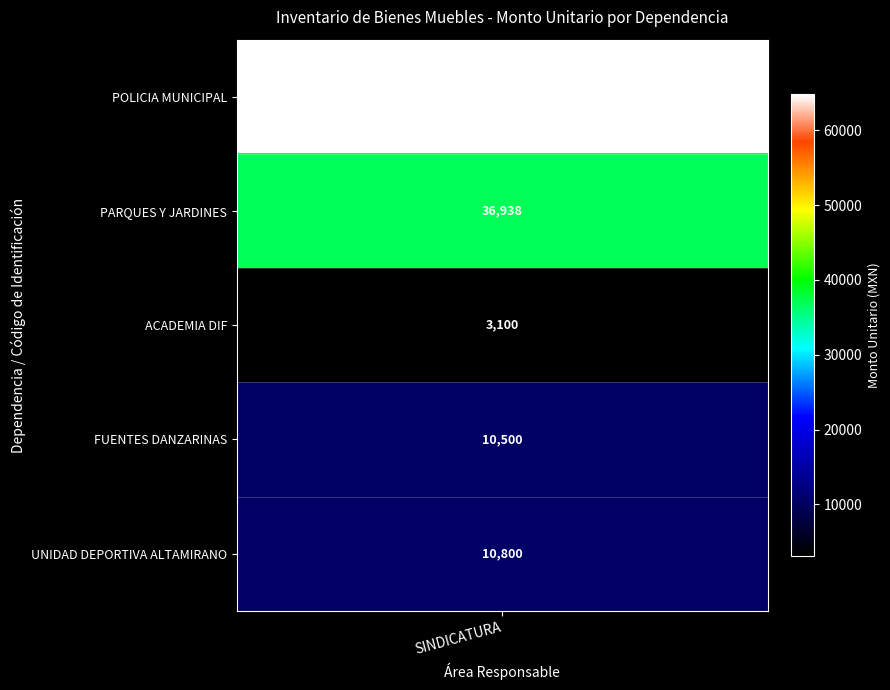

Which series has the largest range (max minus min)?

POLICIA MUNICIPAL